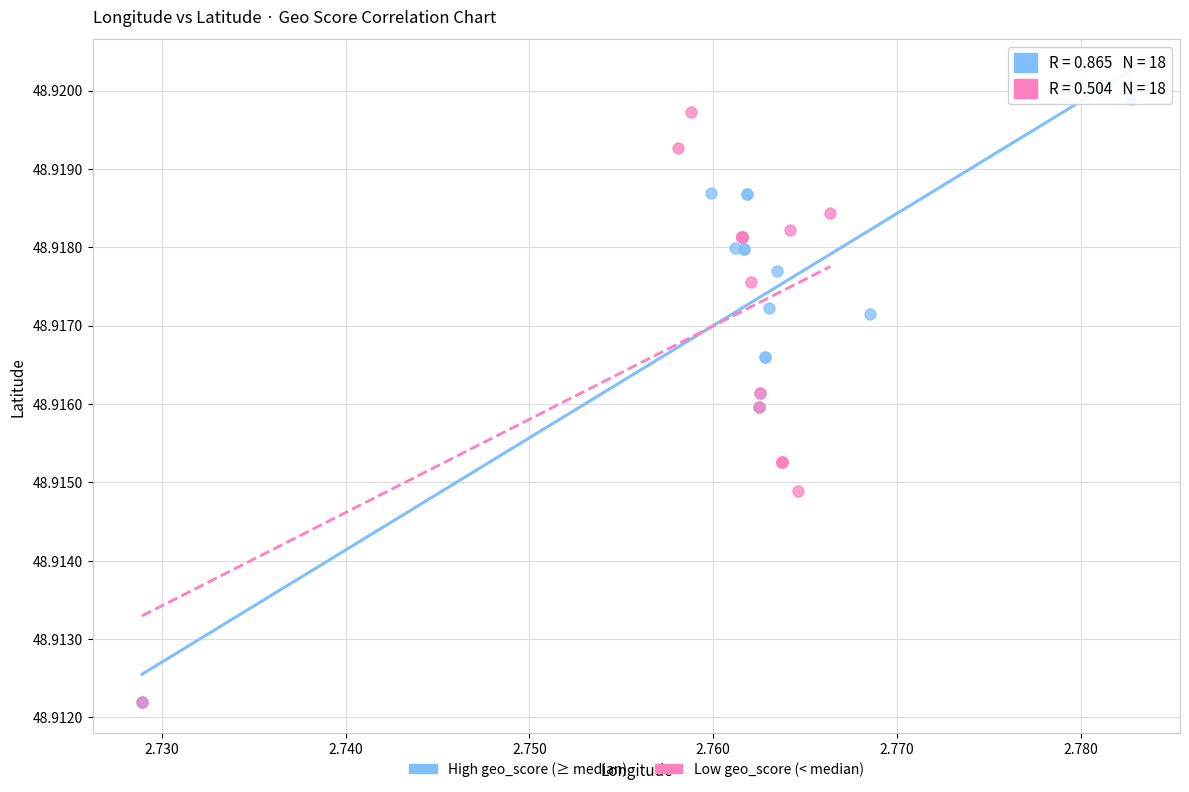

Which series has the largest Y range (max minus min)?

High geo_score (≥ median)